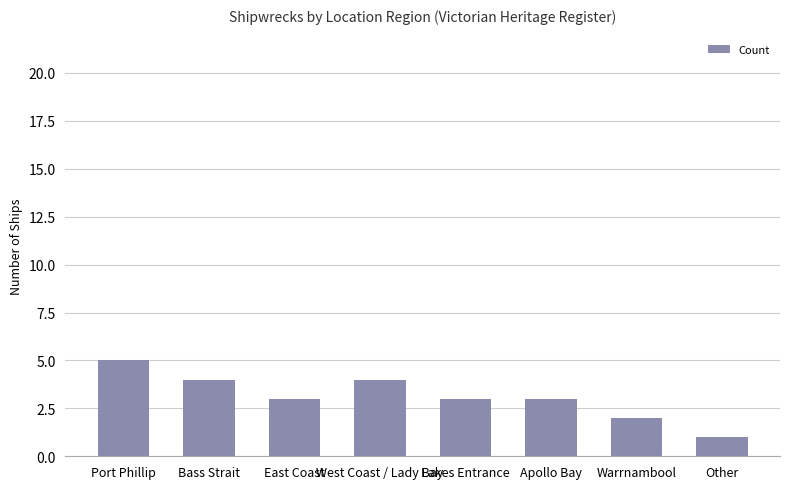

Which category has the lowest value across all series?

Other